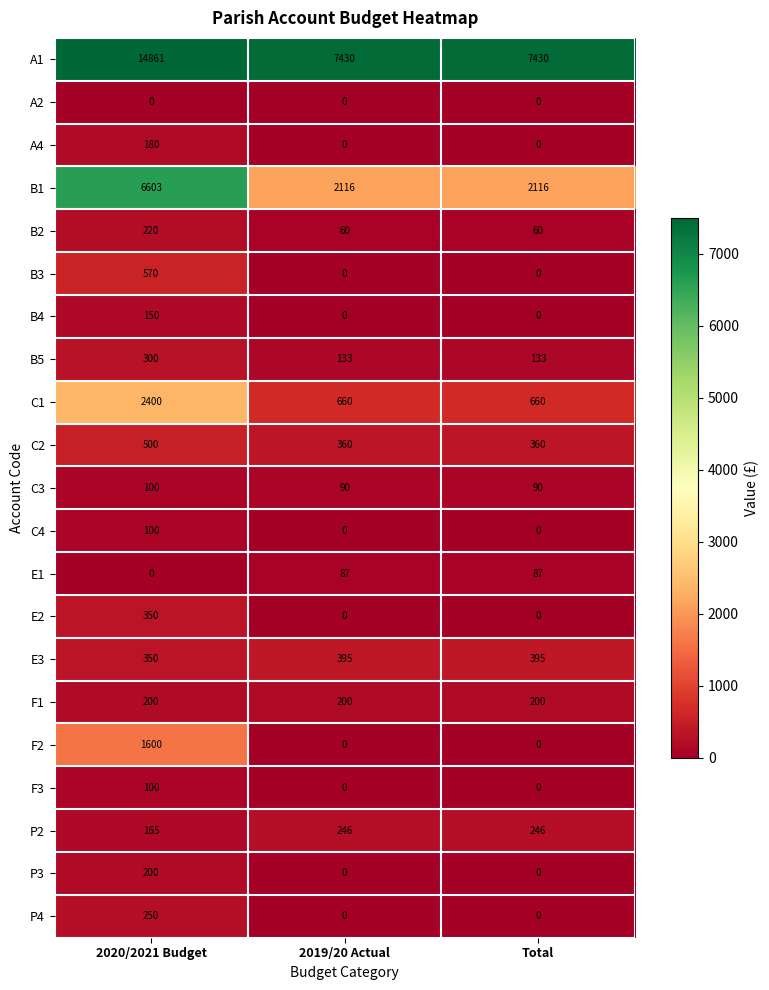

How many series are shown in this chart?

21